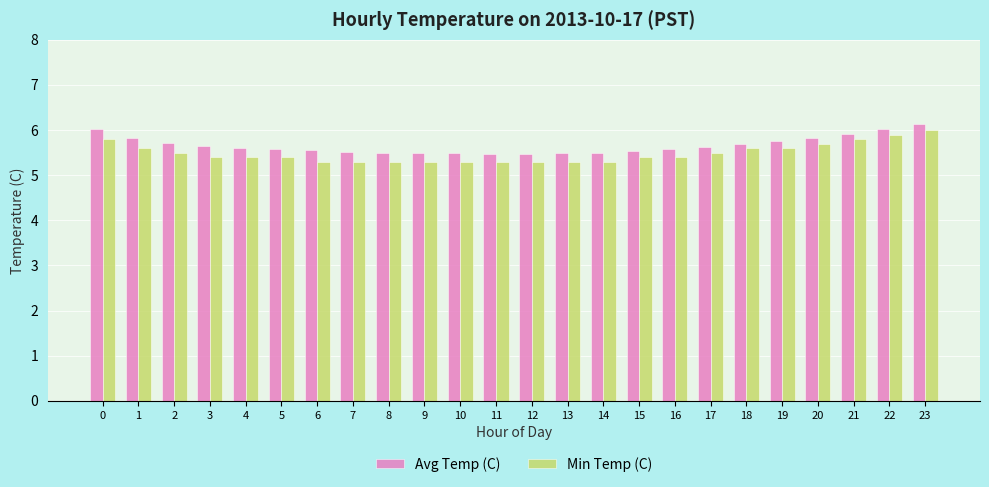

Is the value of Min Temp (C) at 6 greater than the value of Avg Temp (C) at 20?

No